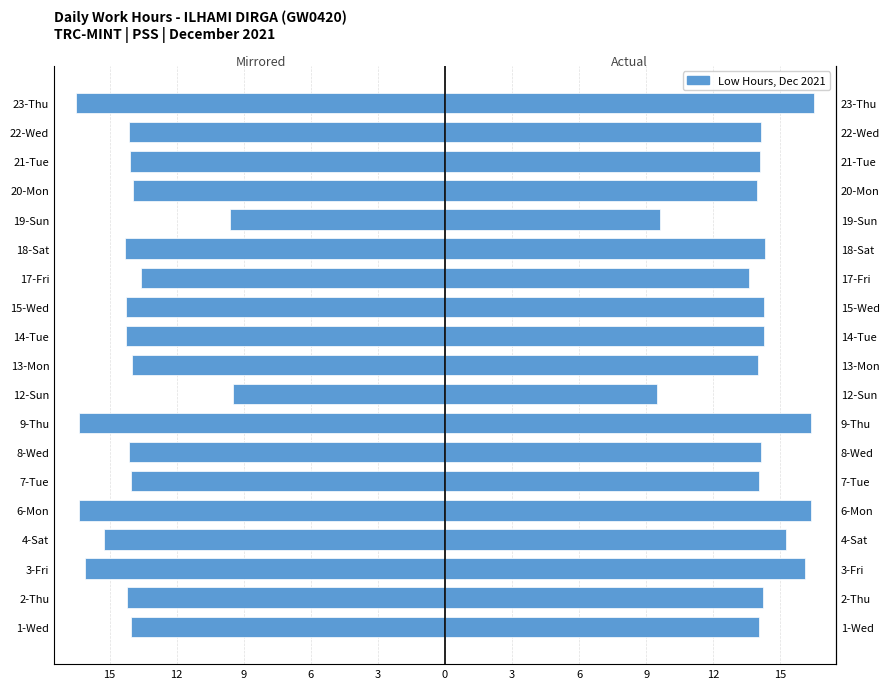

What is the average value of the Work Hours (mirrored) series?

-14.1